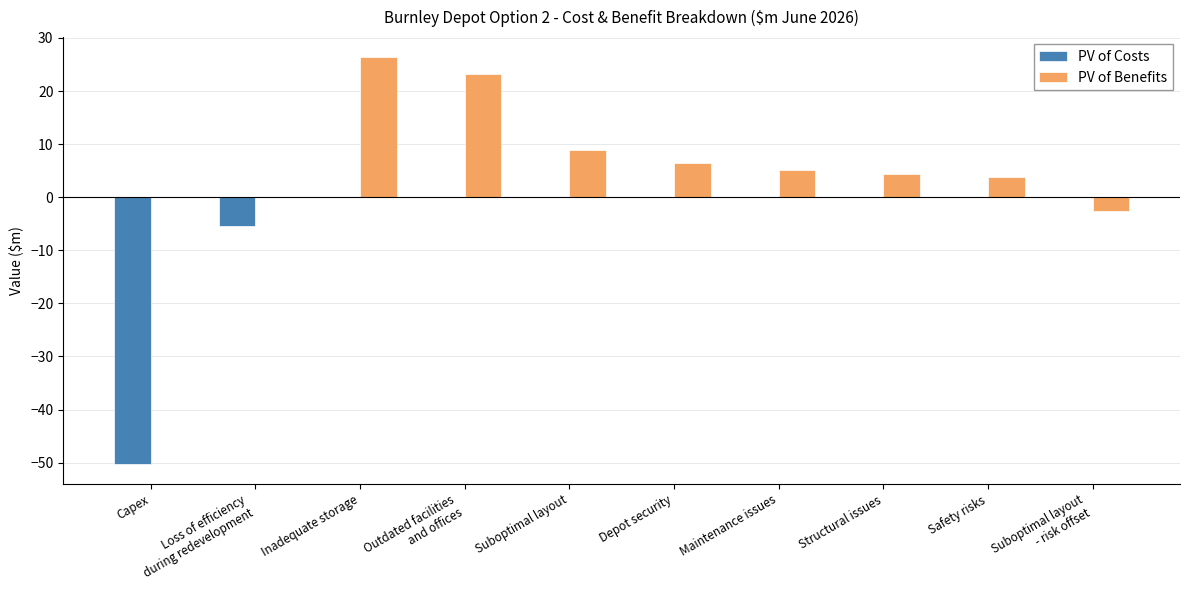

Which series has the largest range (max minus min)?

PV of Costs